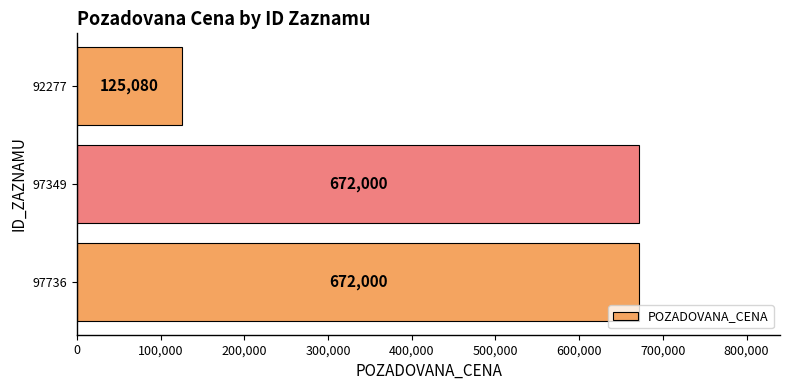

The value at 92277 is 211252. True or false?

False